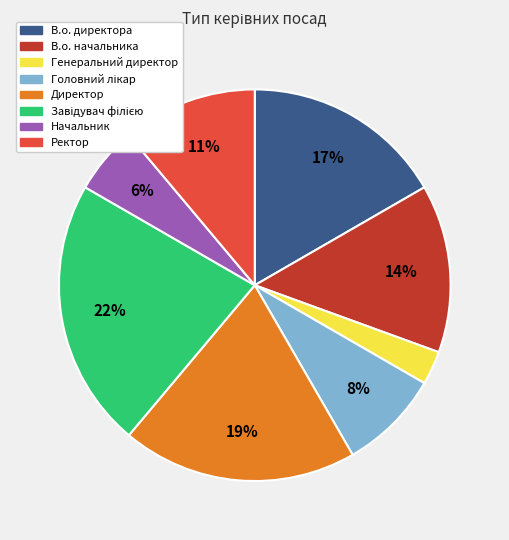

What is the smallest slice in the pie chart?

Генеральний директор